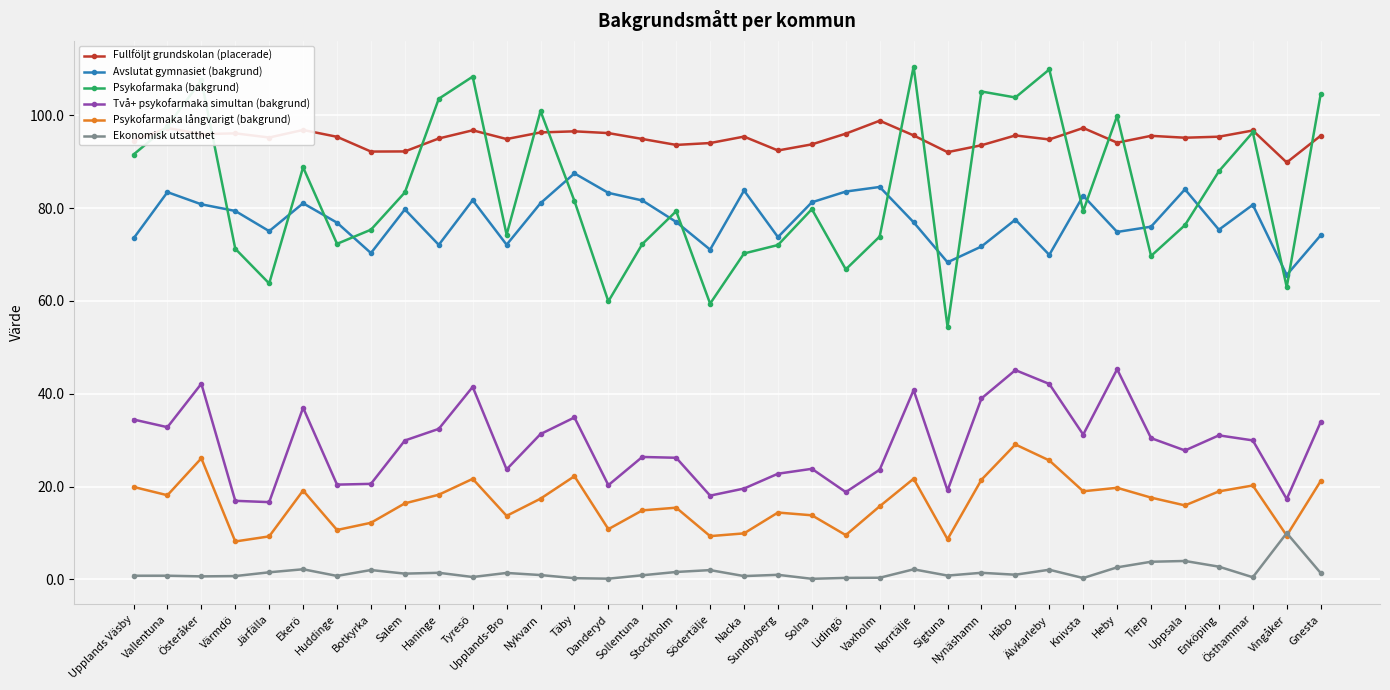

What is the value of the Avslutat gymnasiet (bakgrund) point at the 21st from the left?

81.3